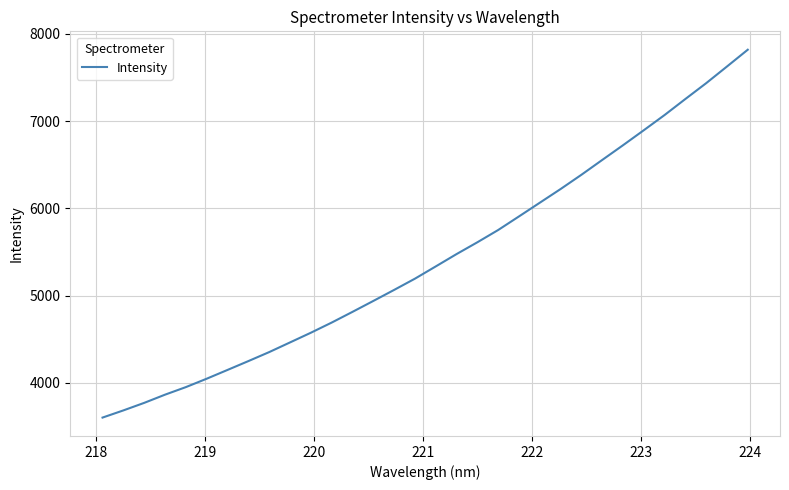

True or false: there are more than 0 points higher than both neighbors.

False